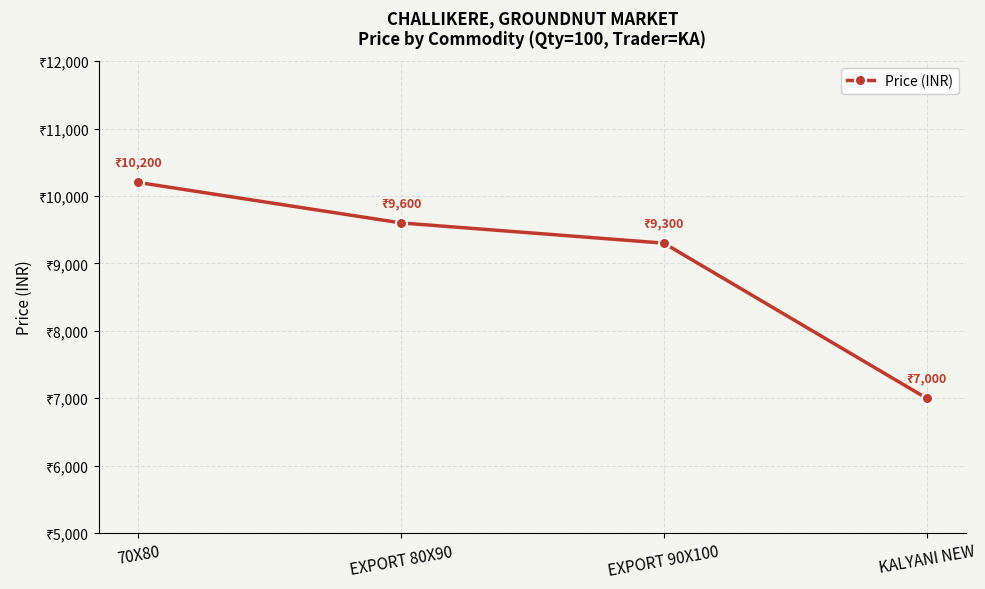

Does the chart have visible grid lines?

Yes